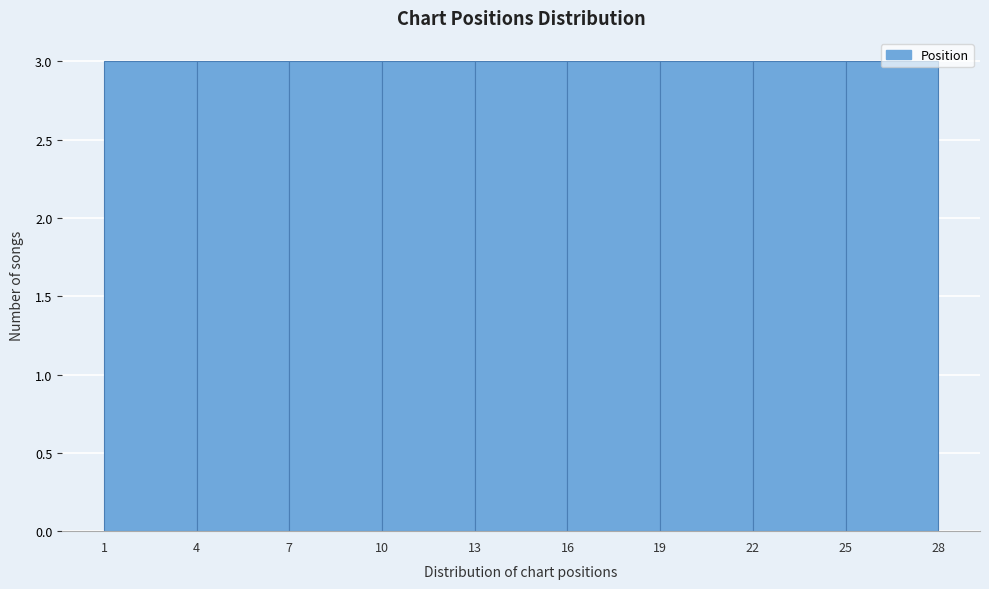

Reading left to right, transcribe this chart: for each bar, give the range it covers on the x-axis and its height. The values are not printed on the chart, so give them approximately, as read against the axis.

1 to 4: 3
4 to 7: 3
7 to 10: 3
10 to 13: 3
13 to 16: 3
16 to 19: 3
19 to 22: 3
22 to 25: 3
25 to 28: 3